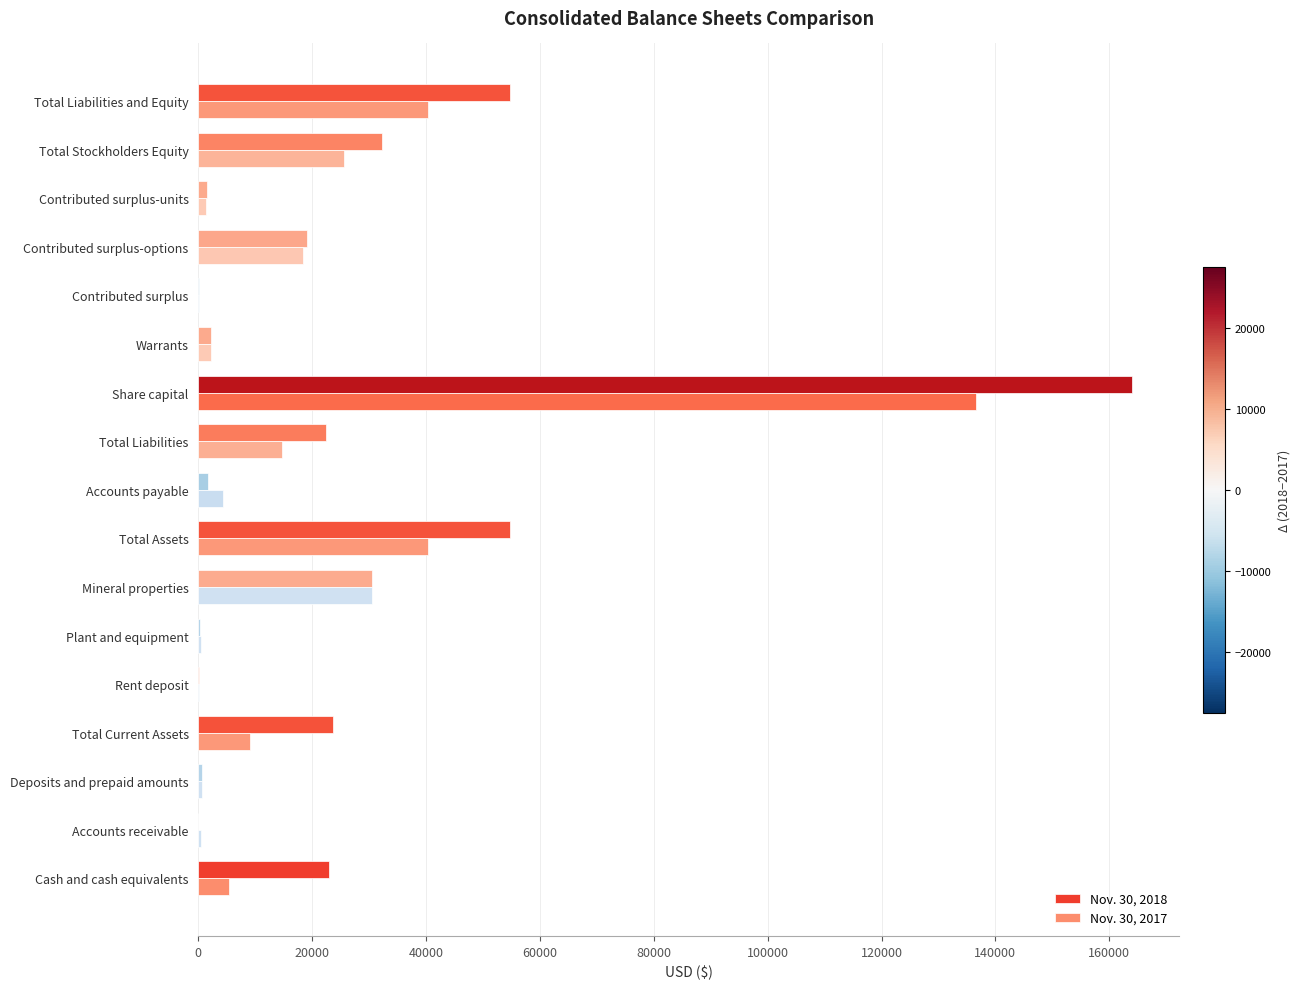

At which label does Nov. 30, 2018 reach its peak?

Share capital